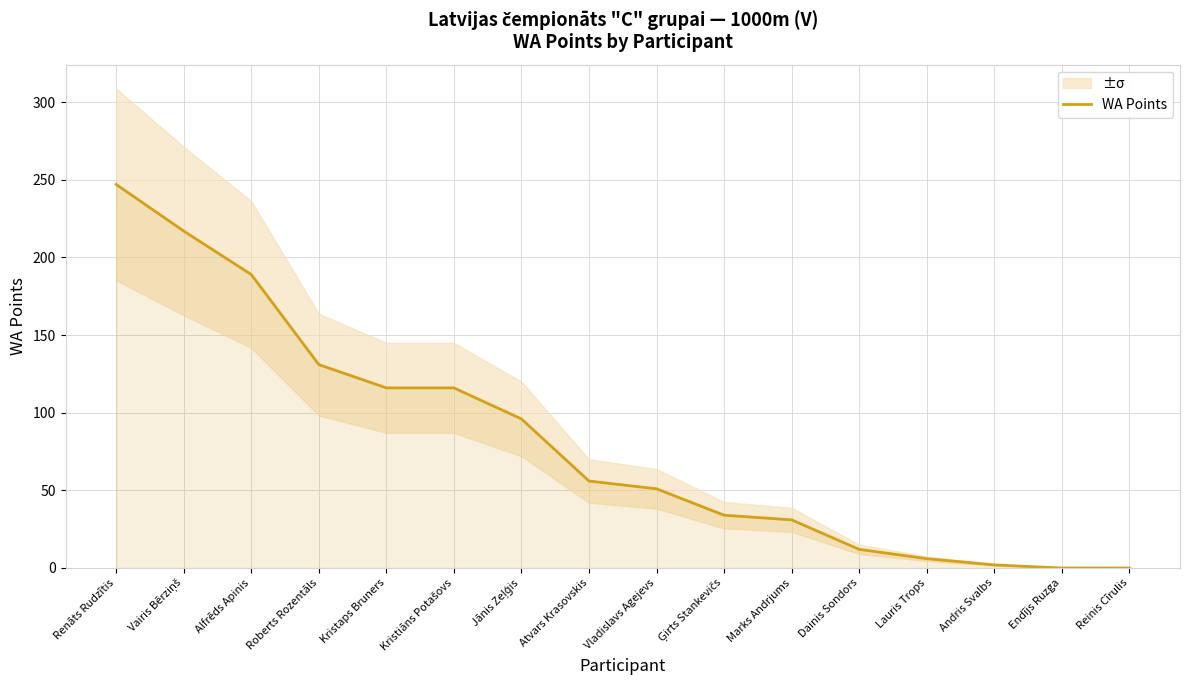

Which category has the lowest value across all series?

Endījs Ruzga